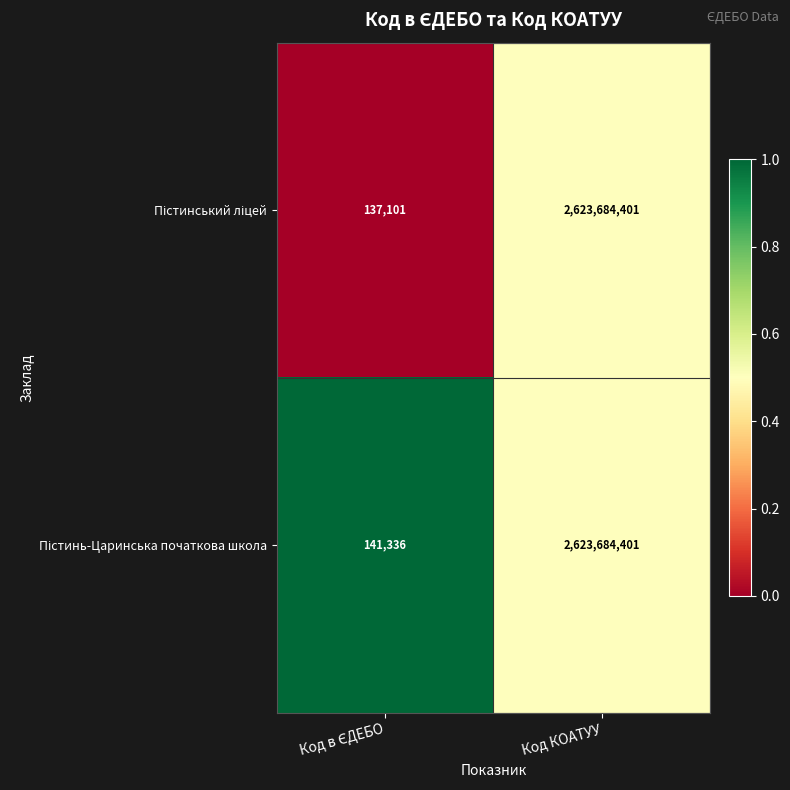

What is the smallest value displayed?

137101